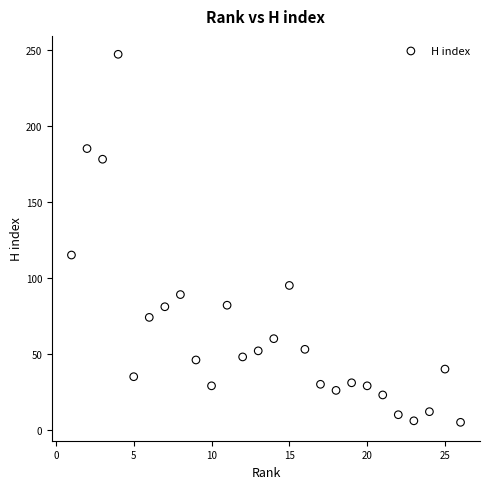

What Y value in the scatter plot is closest to 126?

115